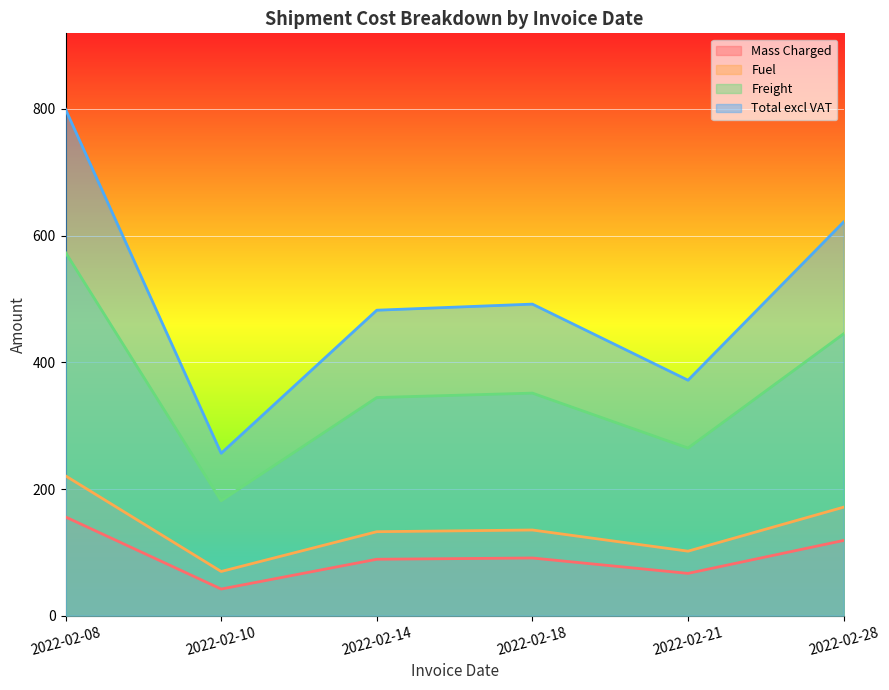

What is the value of the Freight point at the 2nd from the left?

181.4